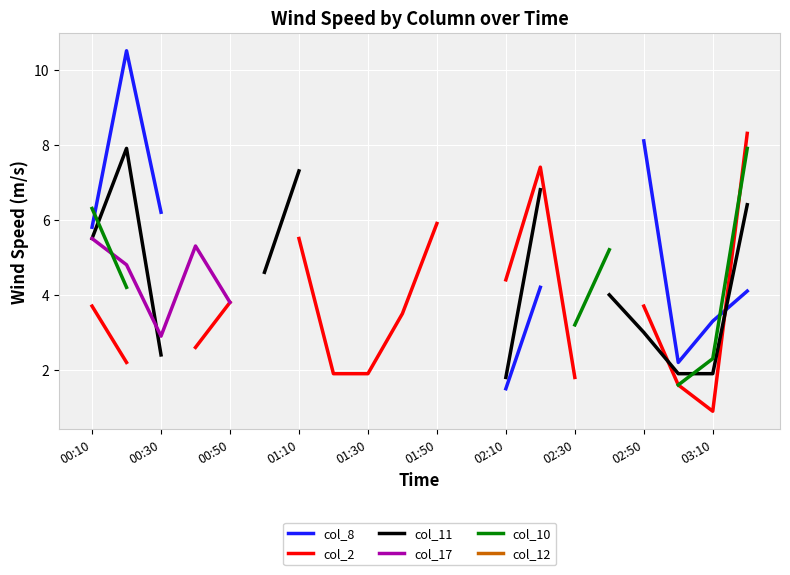

How many lines are shown in the chart?

6